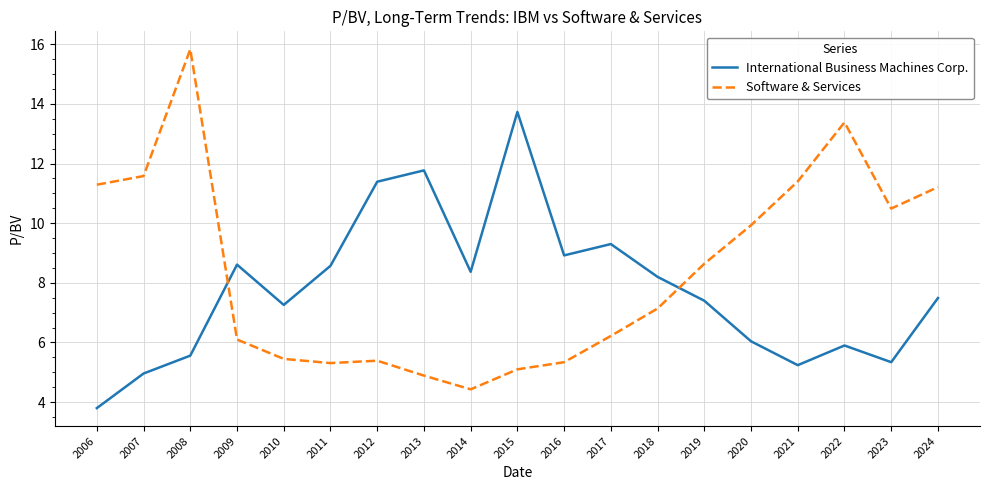

Which series has the largest total across all categories?

Software & Services